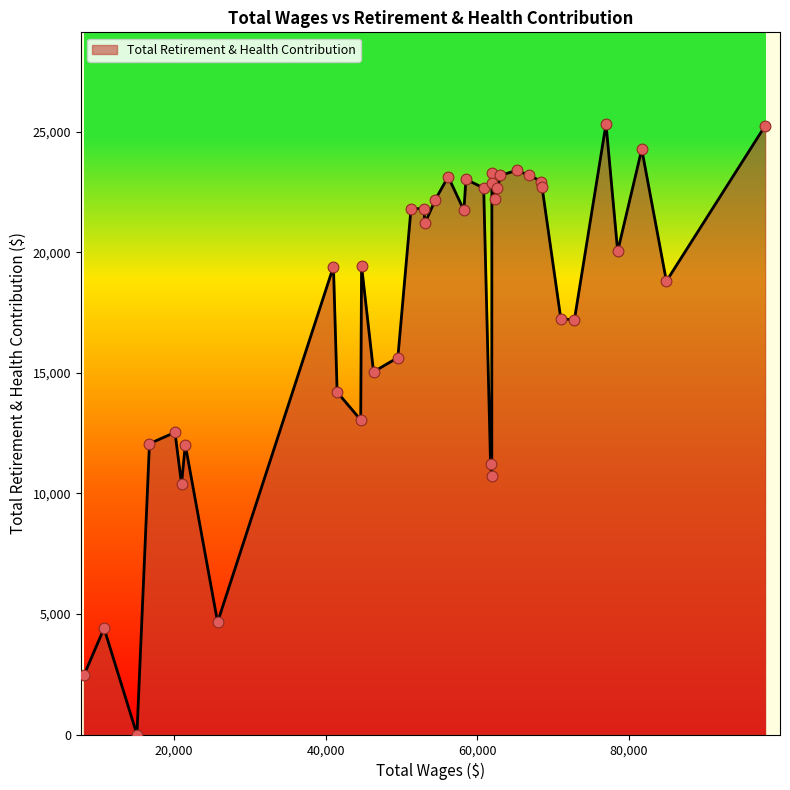

What is the greatest value displayed?

25331